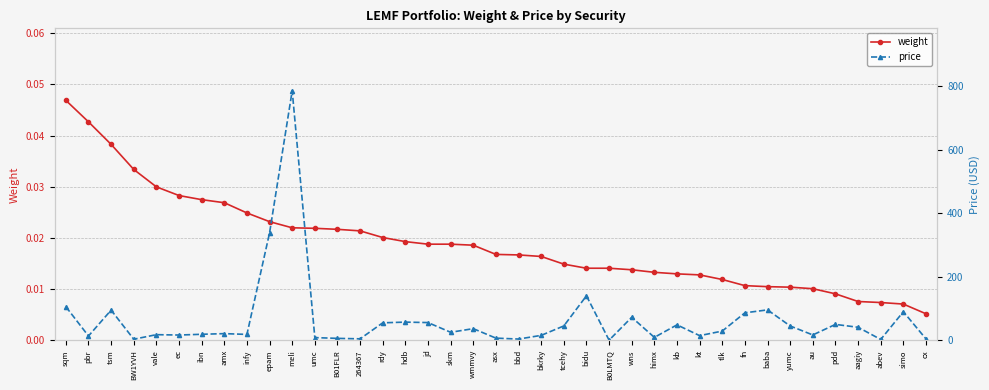

In price, how many points are lower than both neighbors (excluding endpoints)?

12